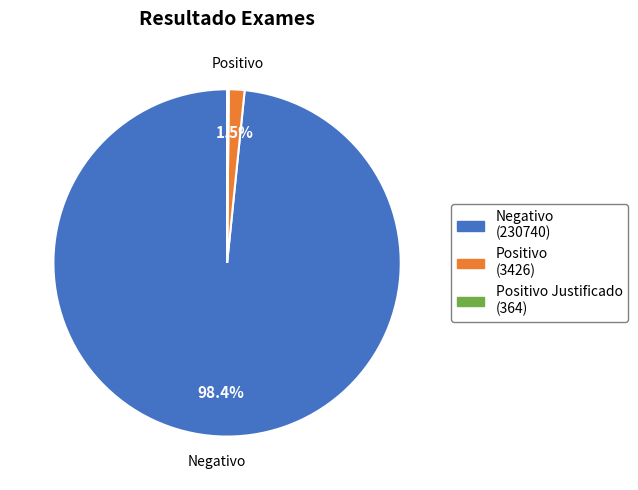

Is there any slice that represents more than half of the pie?

Yes